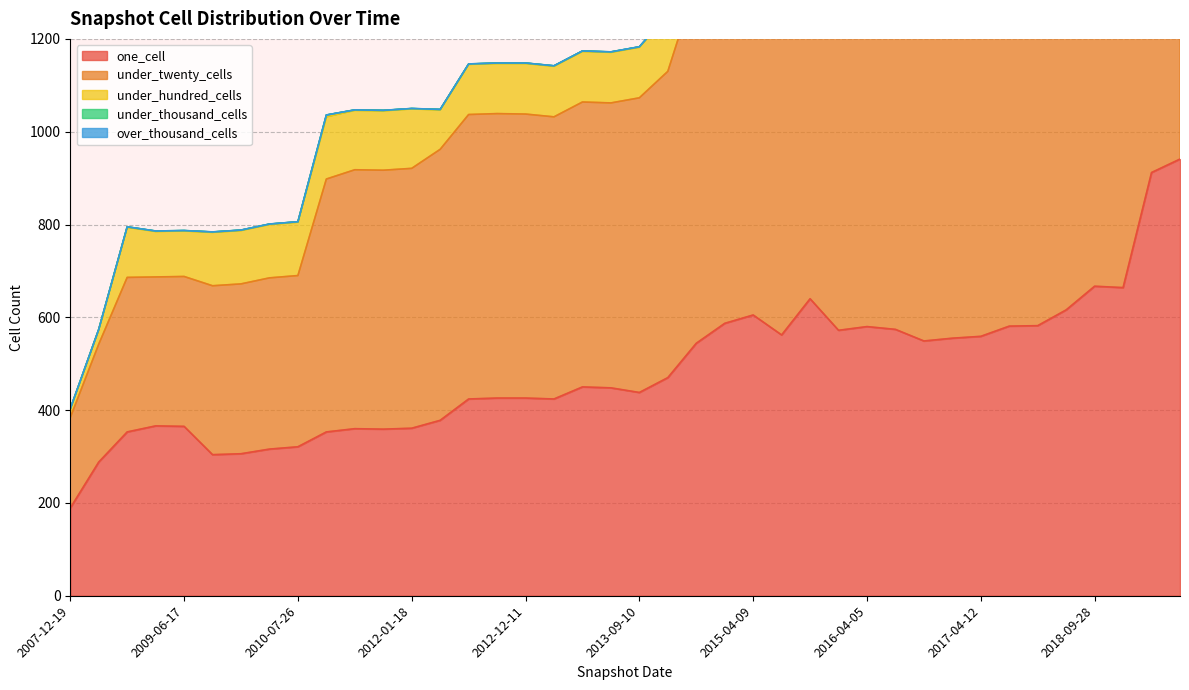

How many values in the under_hundred_cells series exceed 109?

17